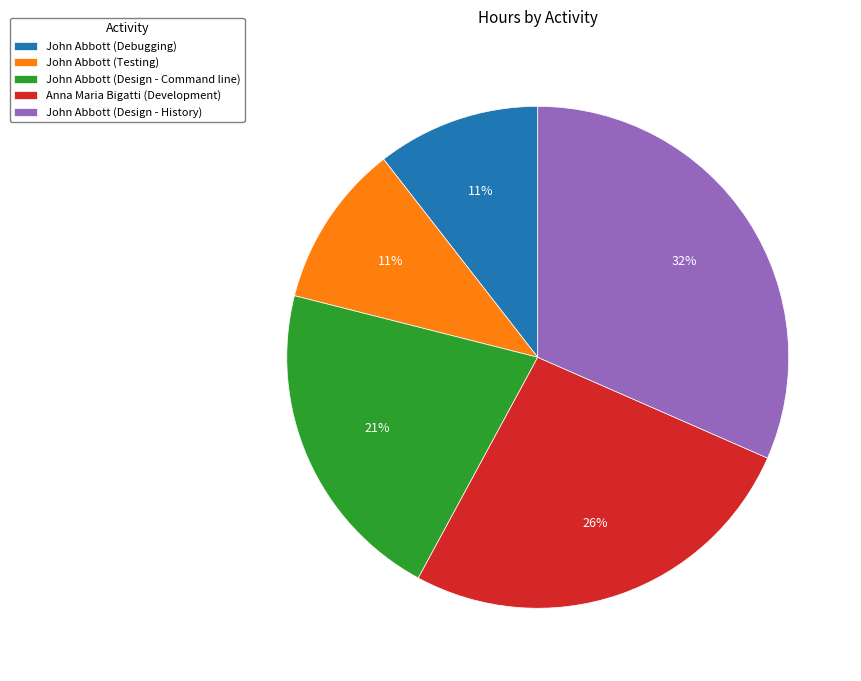

What percentage is the John Abbott (Debugging) slice, to the nearest percent?

11%